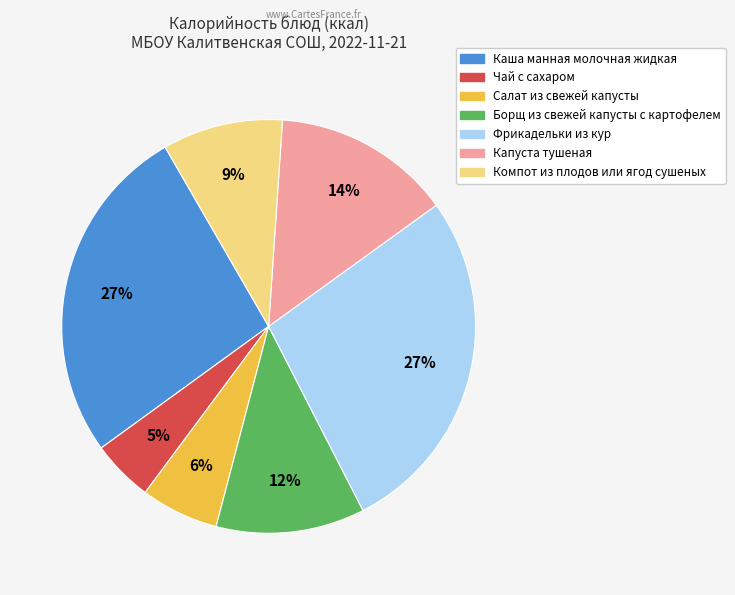

Approximately how many times larger is the value at Чай с сахаром compared to Салат из свежей капусты?

0.8